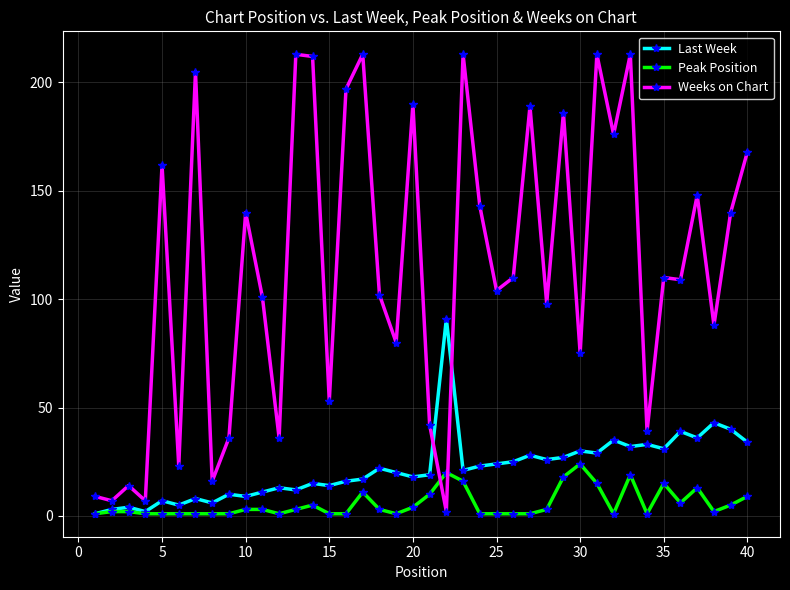

Which series has the largest total across all categories?

Weeks on Chart